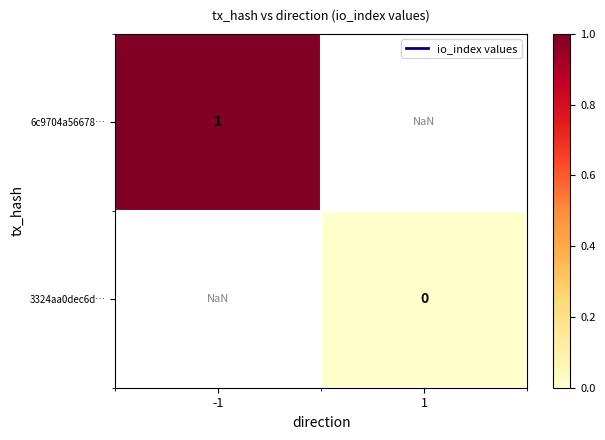

Which has a higher value, 1 or -1?

-1